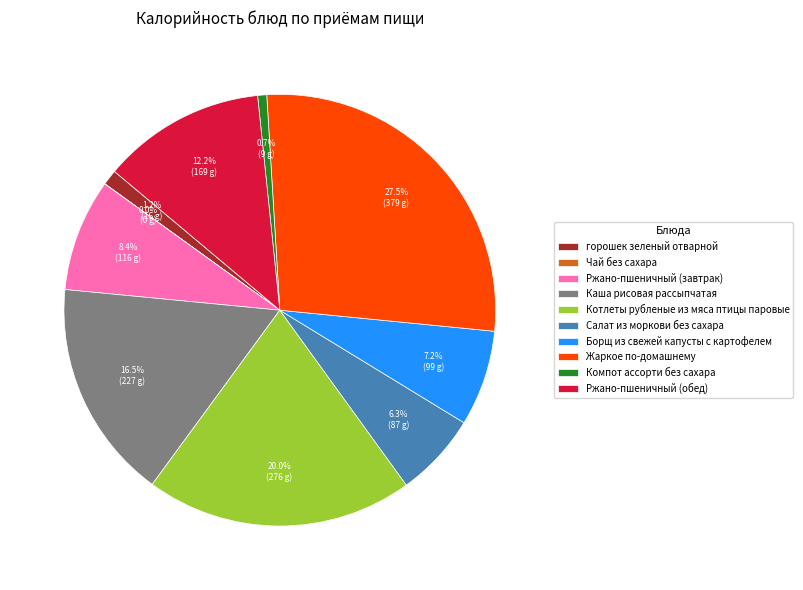

To the nearest percent, what is the average slice percentage?

10%